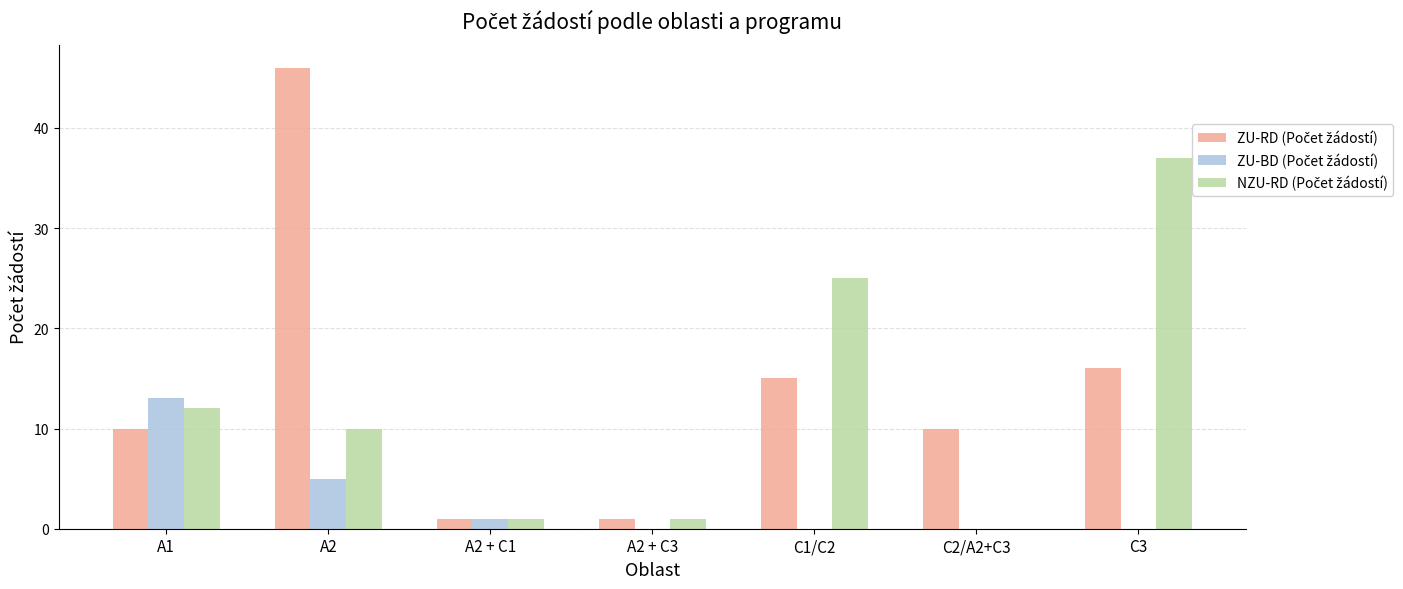

Are the bars grouped side by side (vs. stacked)?

Yes